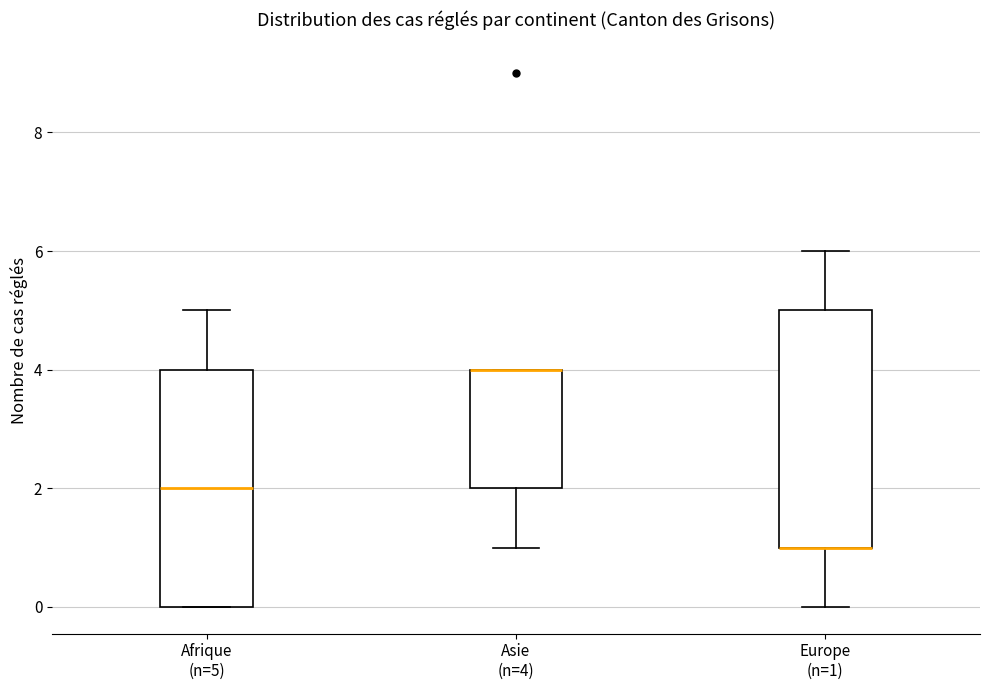

Where does the upper whisker of the box for Europe (n=1) end on the y-axis? The values are not printed on the chart, so give them approximately, as read against the axis.

6